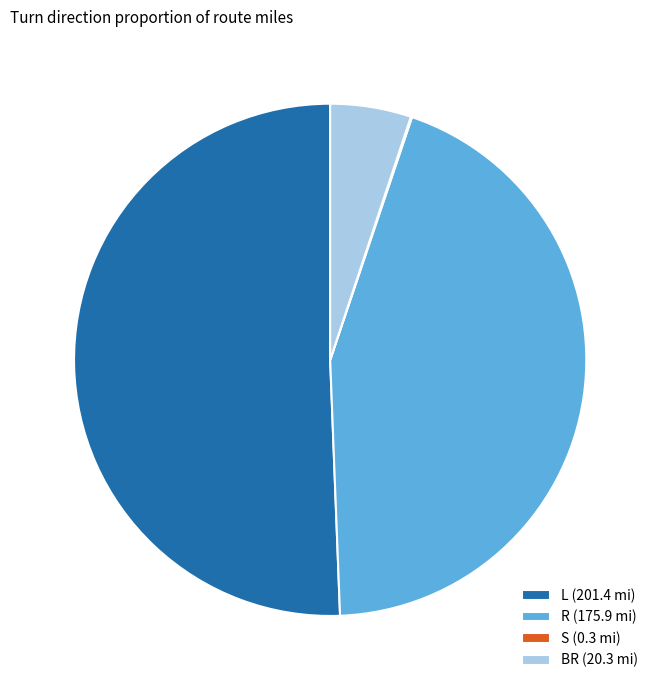

Which category has the biggest portion of the pie?

L